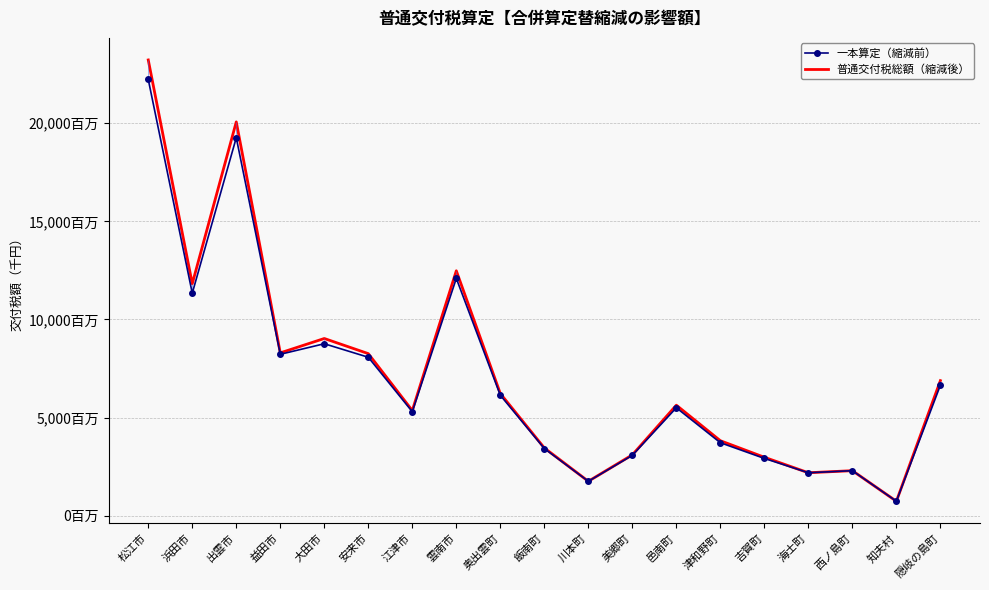

What is the difference between the second highest and second lowest values in the 一本算定（縮減前） series?

17508870